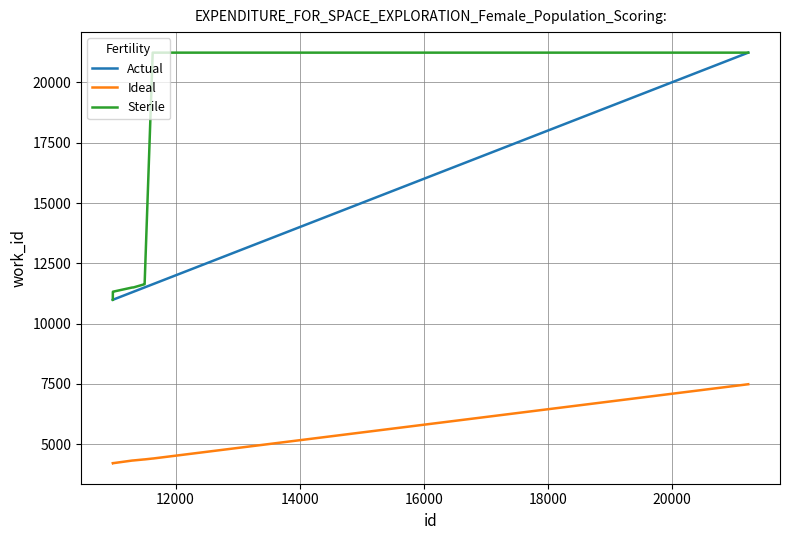

Which series has the largest total across all categories?

Sterile